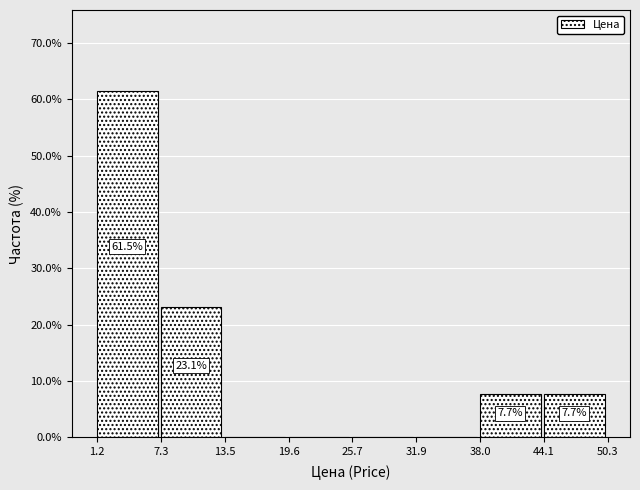

Which range on the x-axis has the tallest bar?

1.2 to 7.3